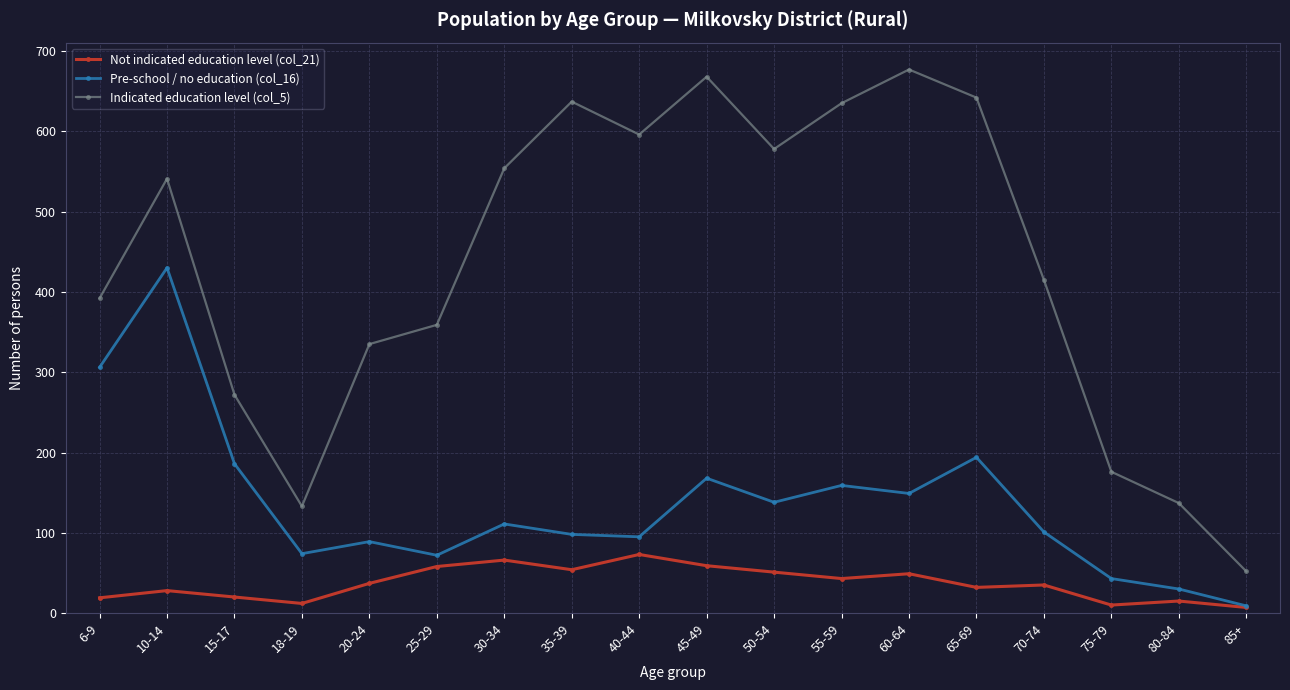

What value does the Pre-school / no education (col_16) series have at 45-49, to the nearest 5?

170